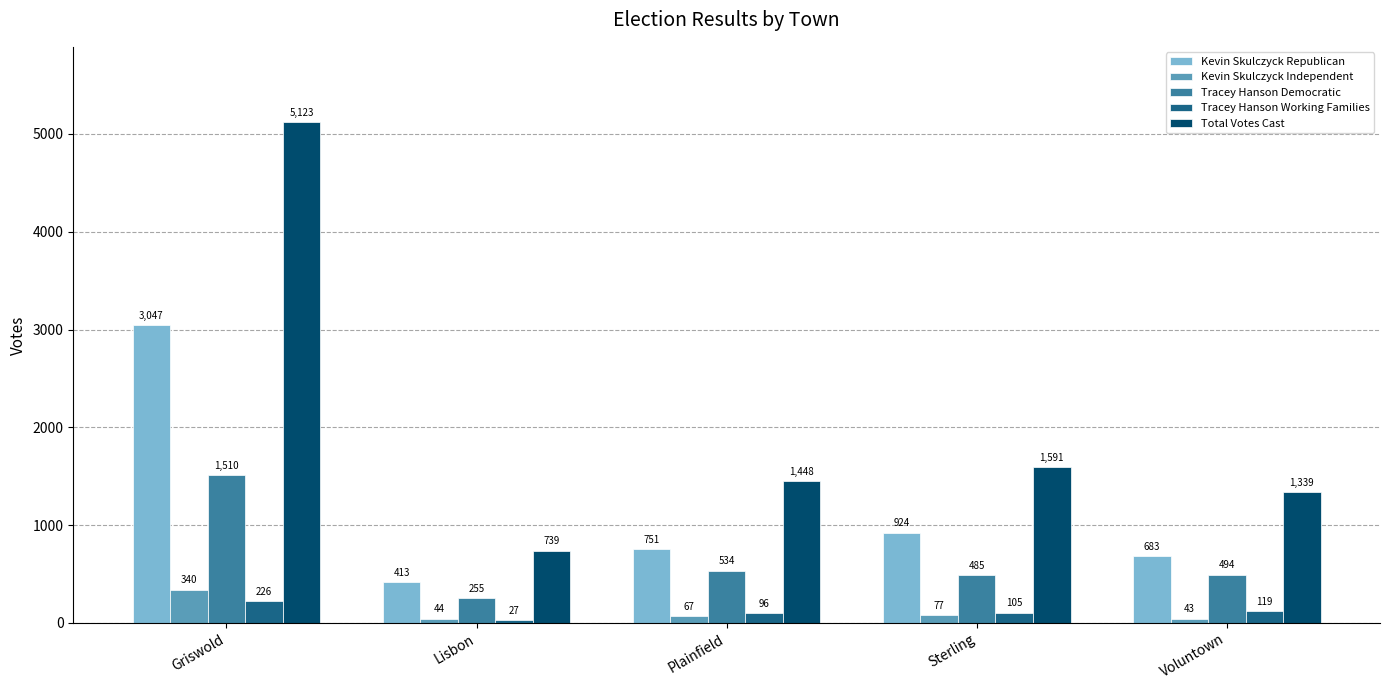

Count the number of categories in the chart.

5